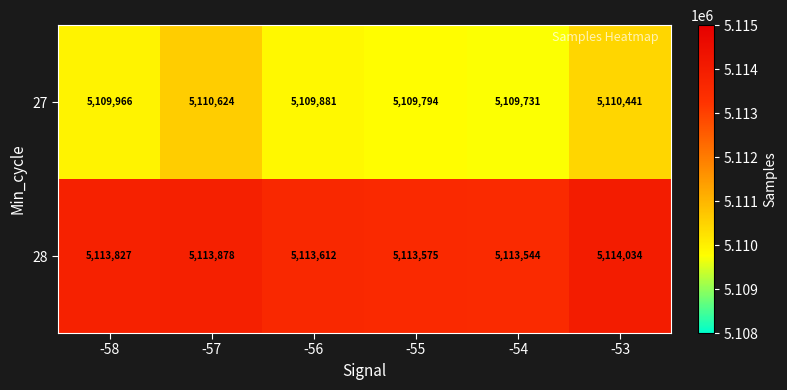

Which series has the largest total across all categories?

28